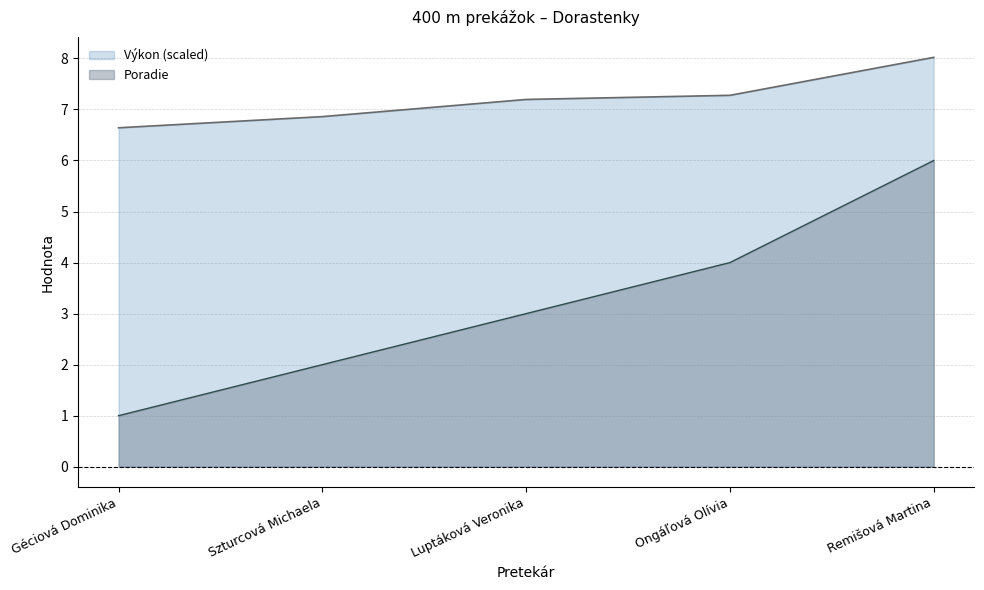

Reading right to left, transcribe all the data shown in this chart.

Poradie: Remišová Martina=6.0	Ongáľová Olívia=4.0	Luptáková Veronika=3.0	Szturcová Michaela=2.0	Géciová Dominika=1.0
Výkon: Remišová Martina=8.0	Ongáľová Olívia=7.3	Luptáková Veronika=7.2	Szturcová Michaela=6.9	Géciová Dominika=6.6